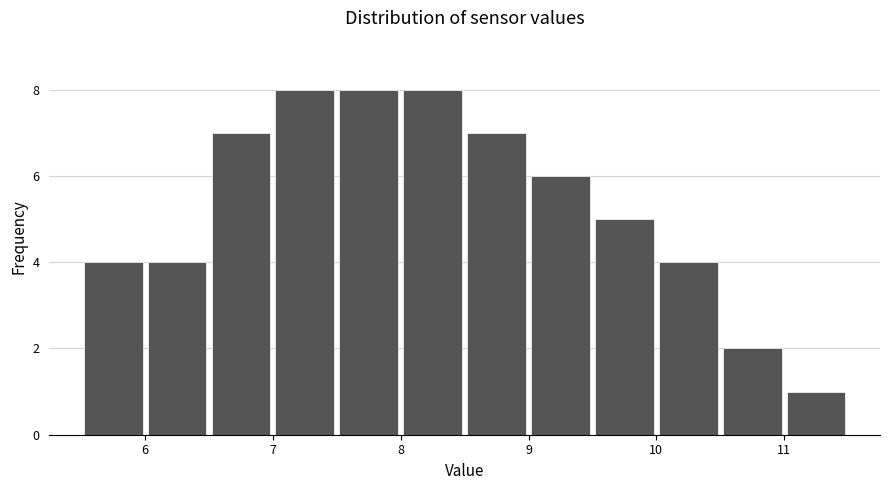

What is the height of the bar covering 7.5 to 8.0 on the x-axis? The values are not printed on the chart, so give them approximately, as read against the axis.

8